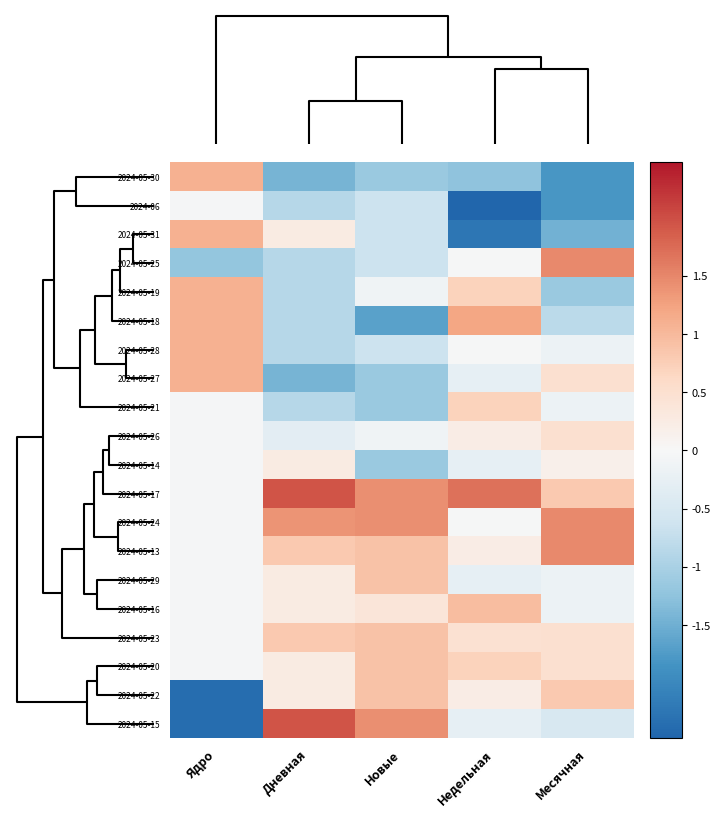

What is the smallest value displayed?

-2.5